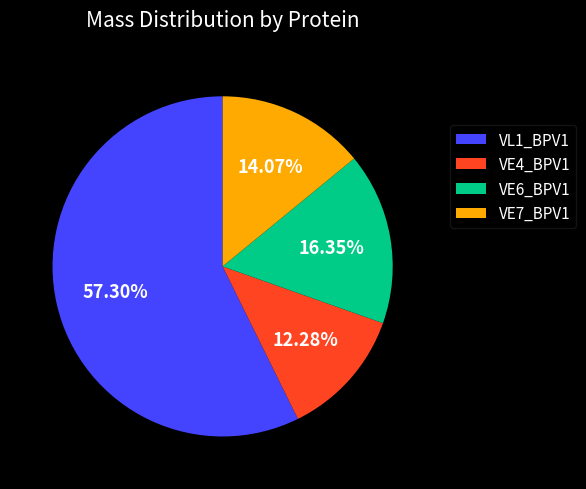

Which category accounts for the majority?

VL1_BPV1